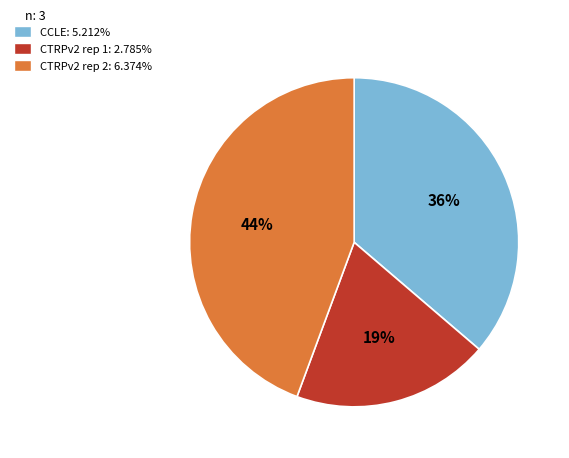

Between CTRPv2 rep 2 and CCLE, which is larger?

CTRPv2 rep 2